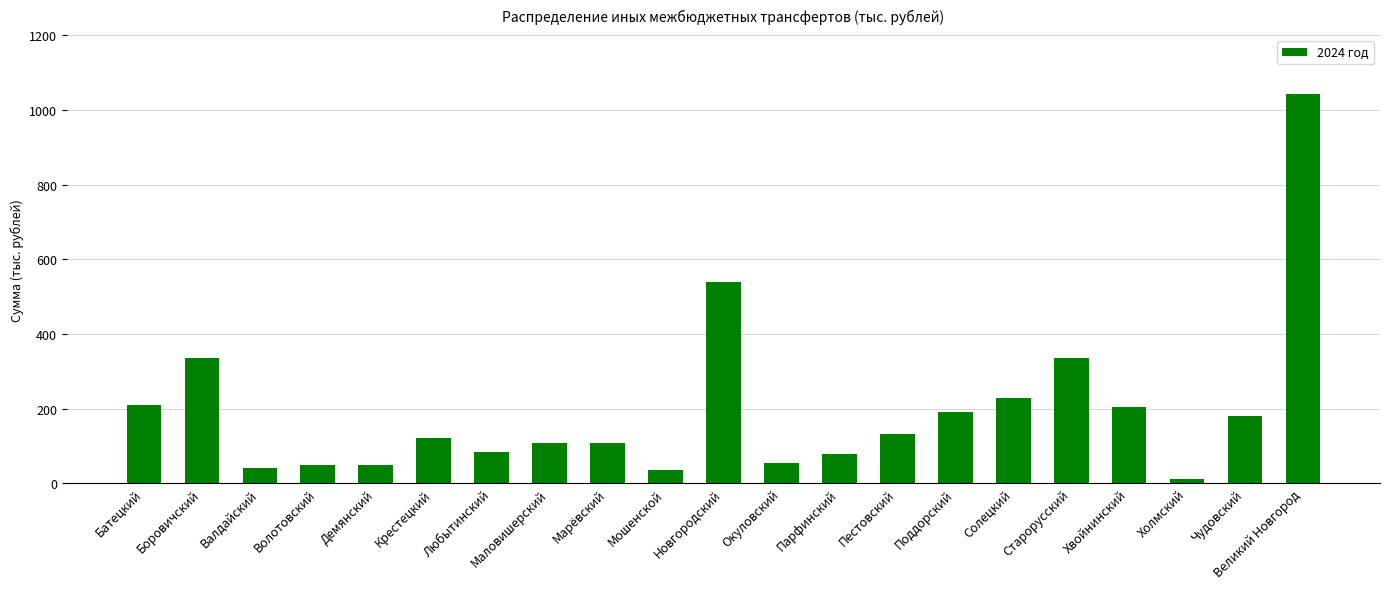

What is the smallest value displayed?

12